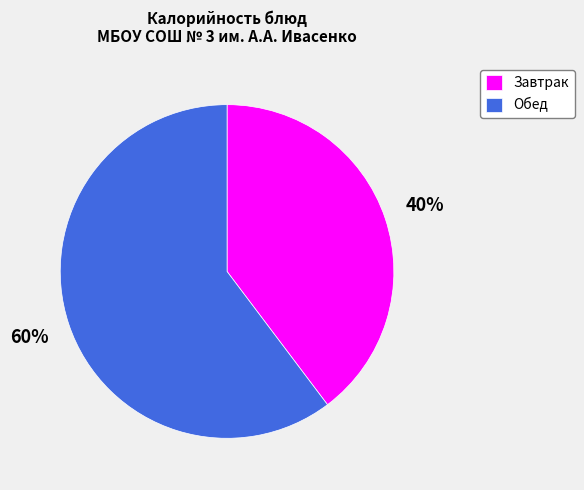

Do Завтрак and Обед together represent more than half of the pie?

Yes